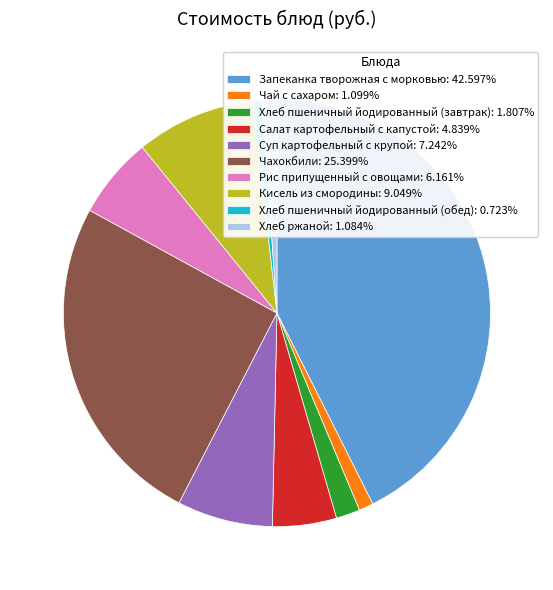

Combined, do Салат картофельный с капустой: 4.839% and Кисель из смородины: 9.049% account for over 50%?

No